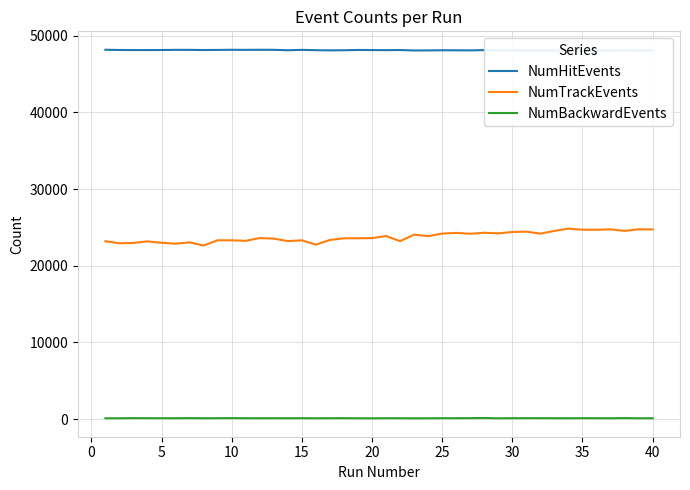

Reading left to right, what are all the values shown in this chart?

NumHitEvents: 48160	48129	48119	48121	48127	48149	48144	48124	48139	48155	48148	48157	48152	48097	48144	48103	48082	48097	48132	48122	48108	48125	48067	48077	48096	48088	48079	48114	48086	48065	48050	48062	48043	48048	48055	48054	48043	48077	48041	48083
NumTrackEvents: 23200	22934	22969	23180	22992	22881	23048	22637	23323	23317	23250	23612	23539	23219	23317	22750	23364	23581	23587	23602	23879	23209	24054	23863	24195	24285	24174	24304	24224	24402	24447	24191	24544	24841	24698	24693	24747	24546	24756	24738
NumBackwardEvents: 119	120	140	131	130	127	140	126	131	141	127	126	131	126	134	121	131	133	120	115	131	124	116	119	129	131	136	154	118	133	134	135	129	124	137	129	122	145	119	125